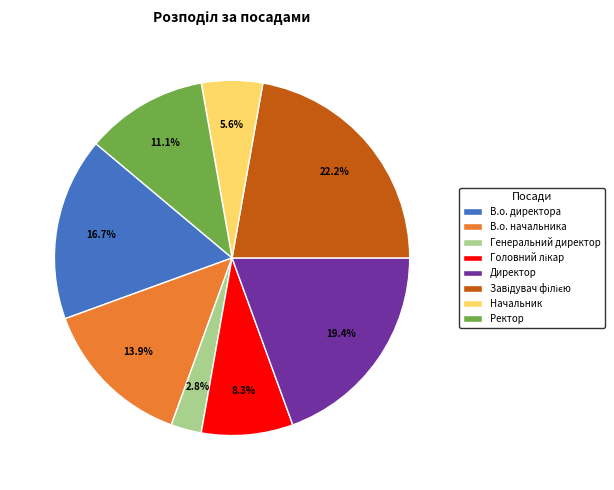

Which category has the smallest portion of the pie?

Генеральний директор